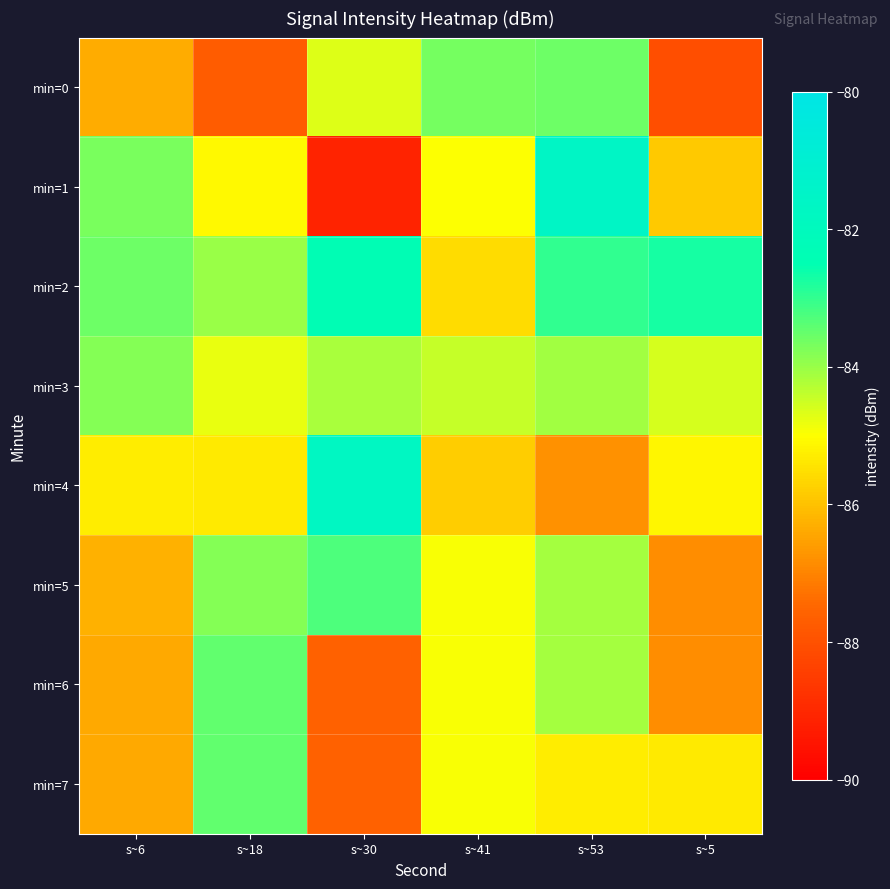

What is the smallest value displayed?

-89.1